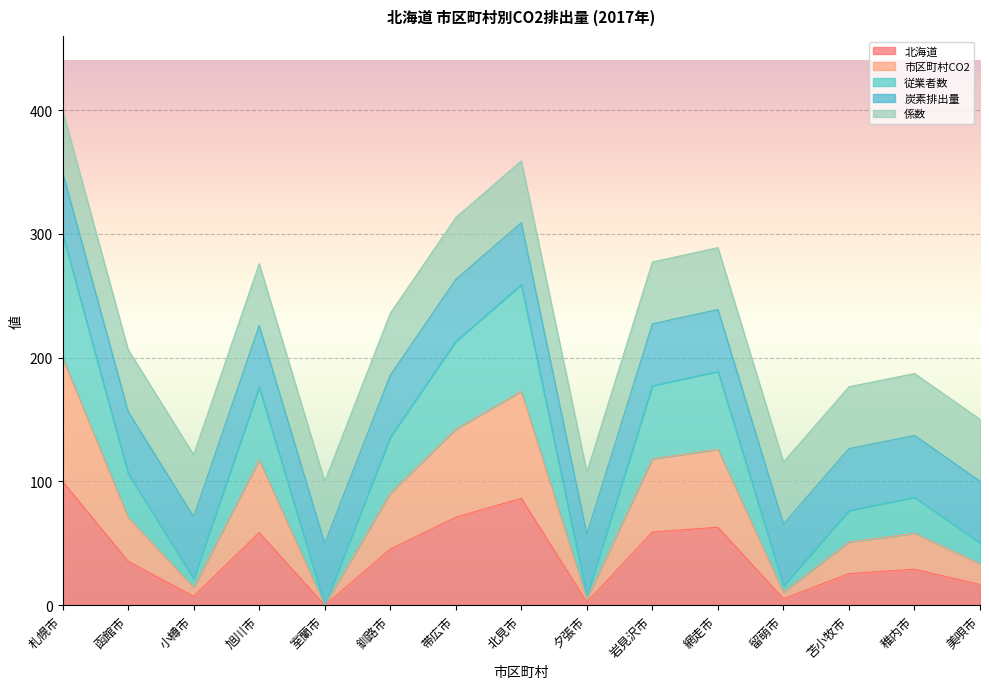

Is it true that 従業者数 equals 271.6 at 網走市?

False